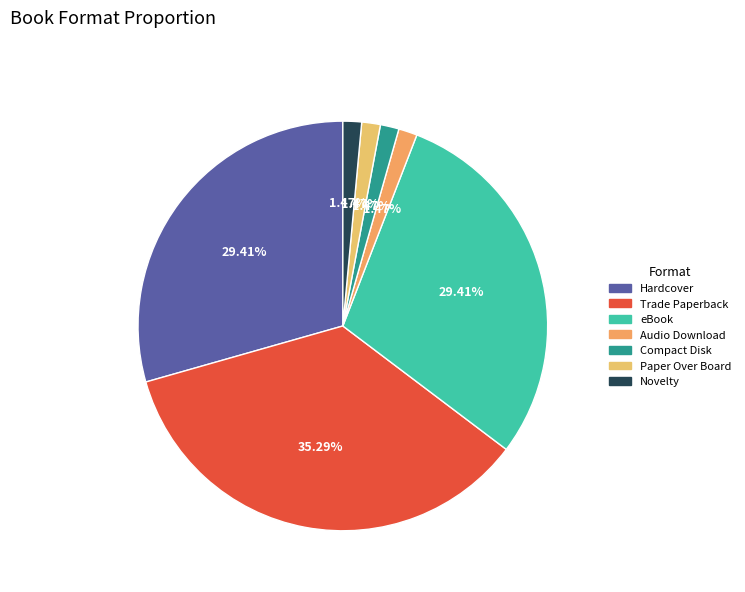

What percentage is the eBook slice, to the nearest percent?

29%